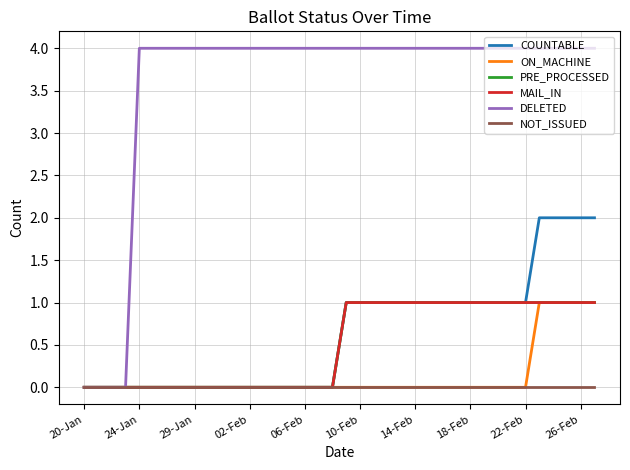

What is the maximum value for DELETED?

4